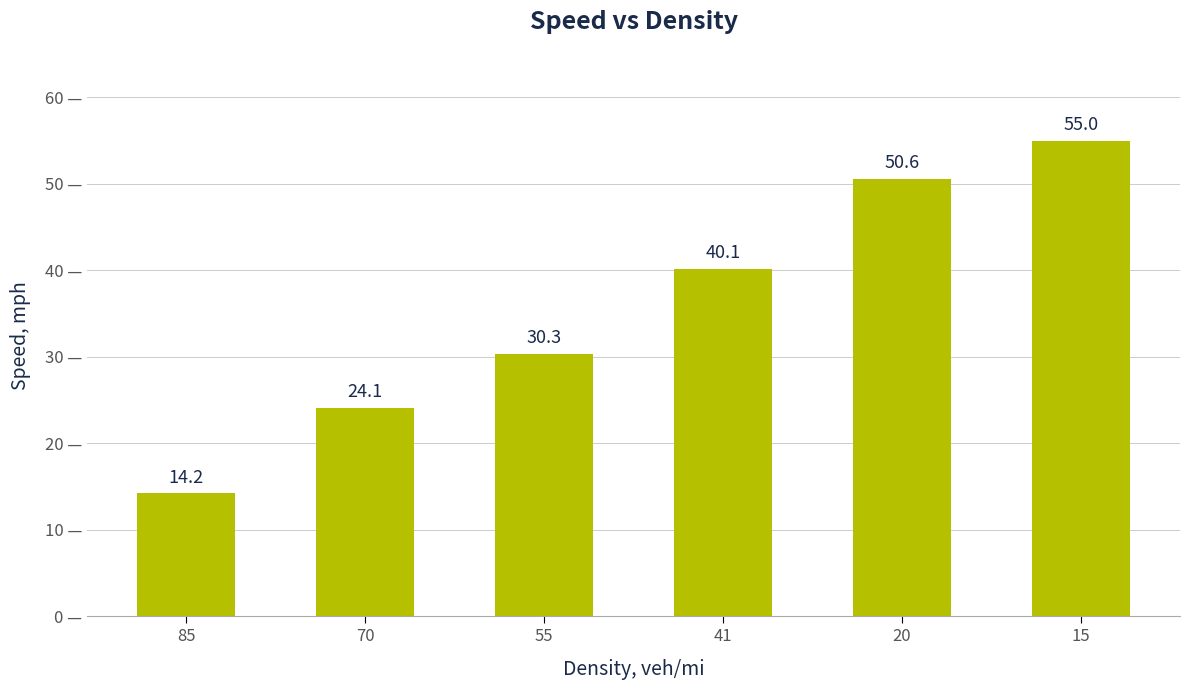

What is the ratio of the value at 70 to the value at 41?

0.6